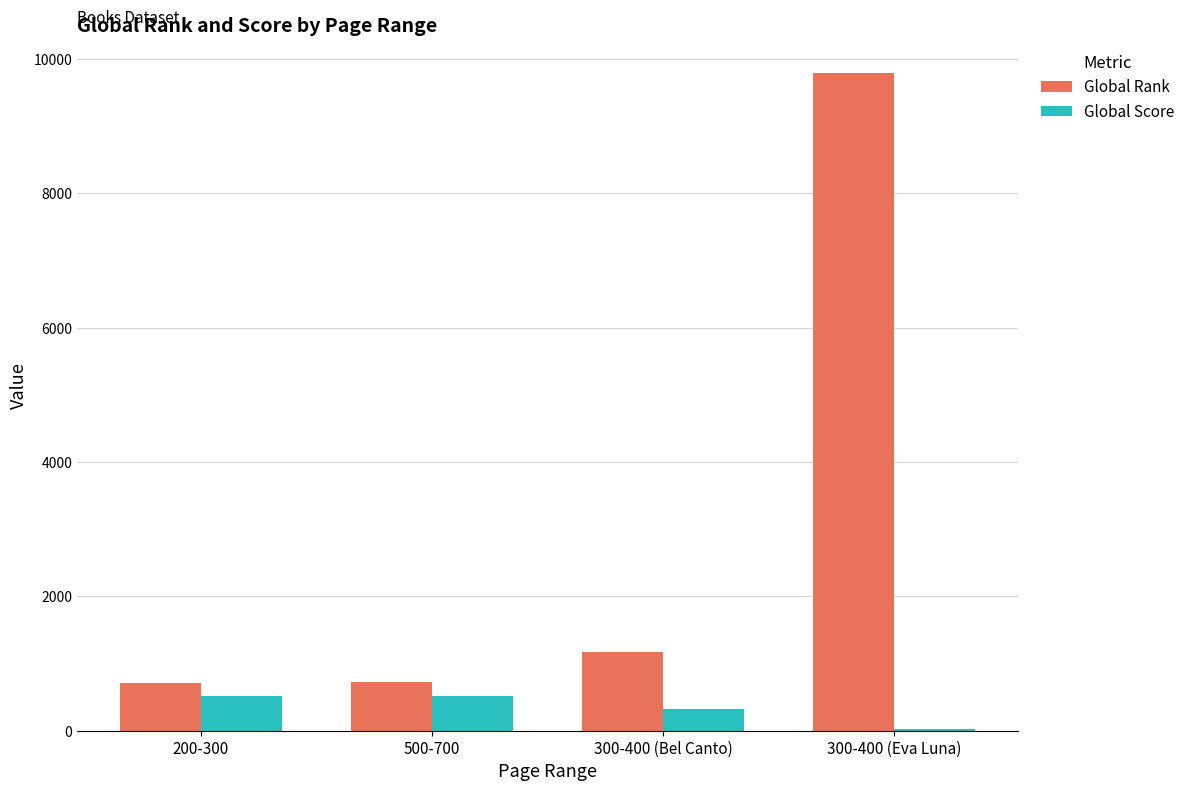

At which category is the sum across all series the highest?

300-400 (Eva Luna)